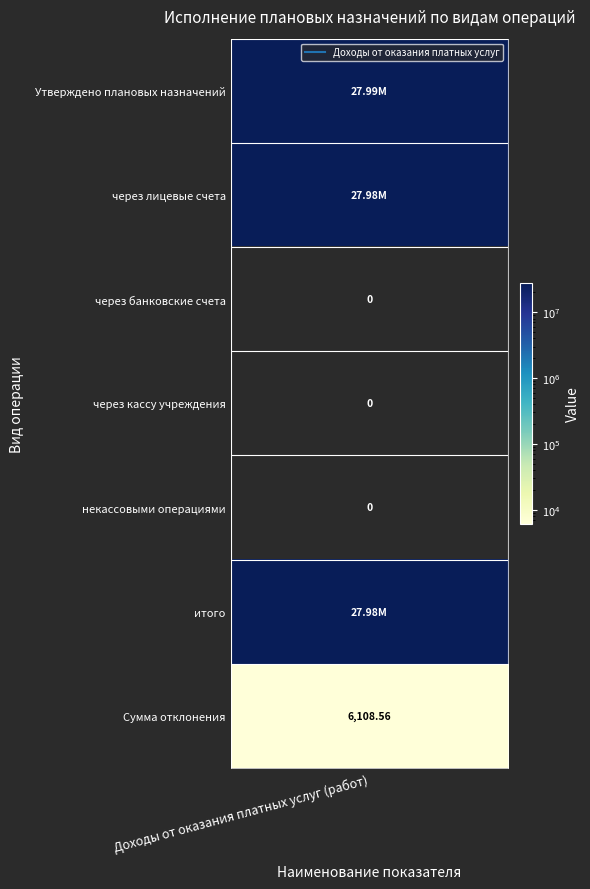

List the labels in order of value, smallest first.

2, 3, 4, 6, 1, 5, 0